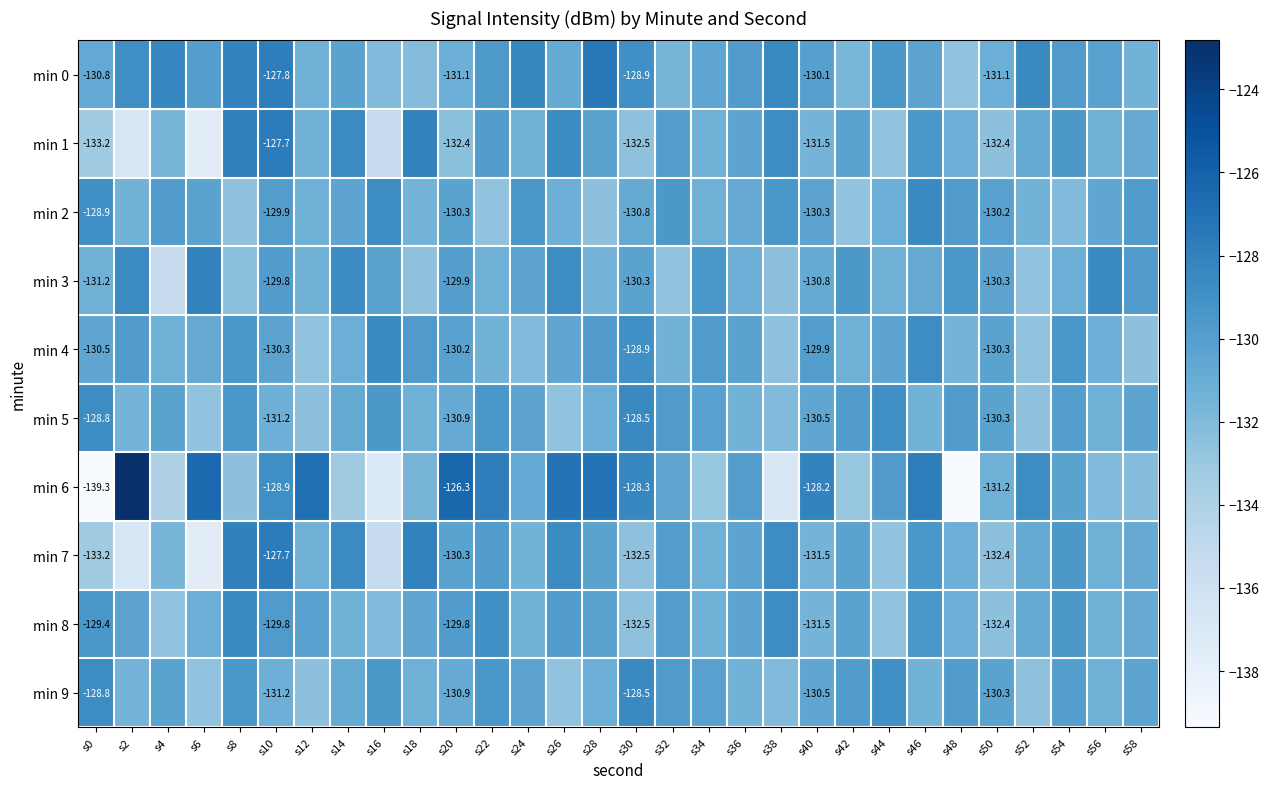

Count the number of categories in the chart.

30